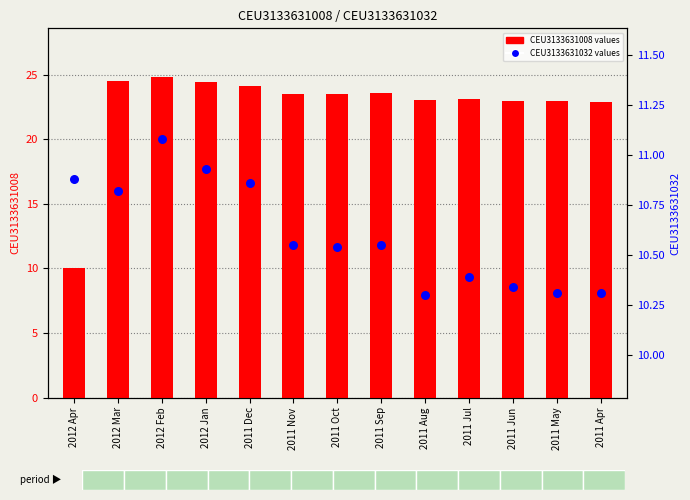

Is the value of Motor vehicle (CEU3133631008) at 2011 Oct greater than the value of Motor vehicle (CEU3133631032) at 2011 Nov?

Yes